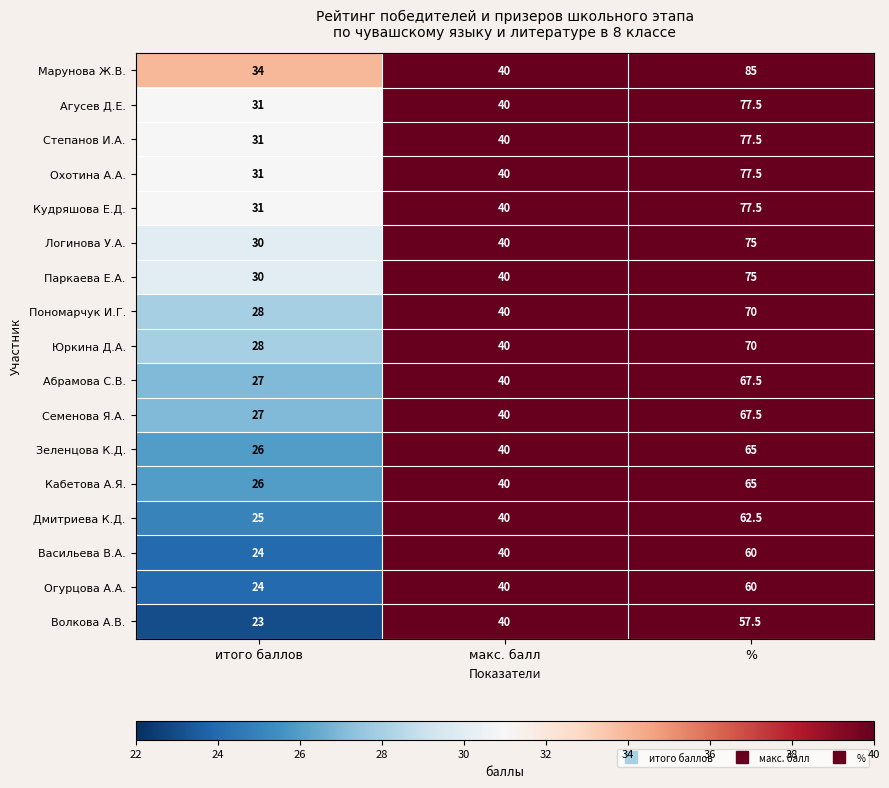

What is the sum of all Кудряшова Е.Д. values?

148.5